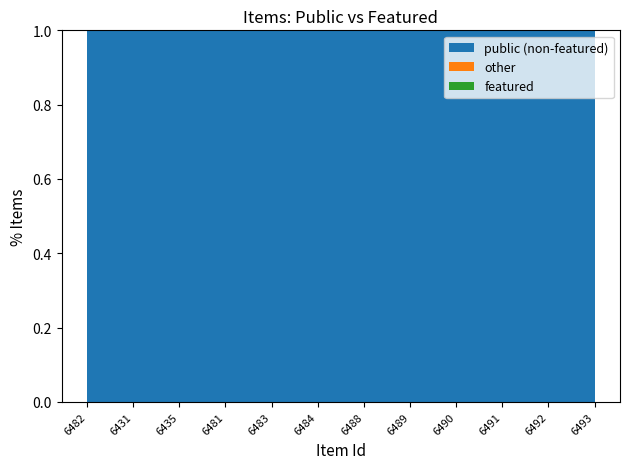

Reading right to left, what are all the values shown in this chart?

public: 1	1	1	1	1	1	1	1	1	1	1	1
featured: 0	0	0	0	0	0	0	0	0	0	0	0